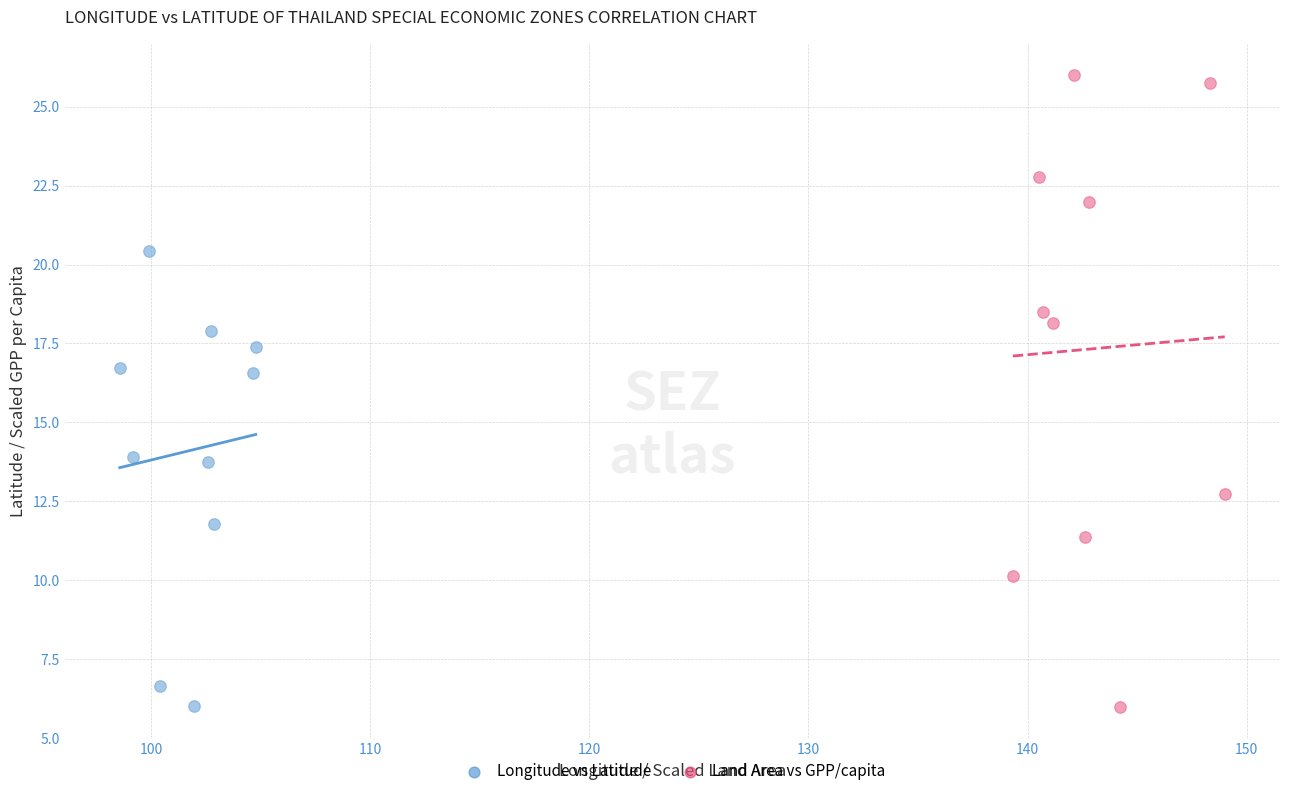

Which series has the widest spread of Y values?

Land Area vs GPP/capita